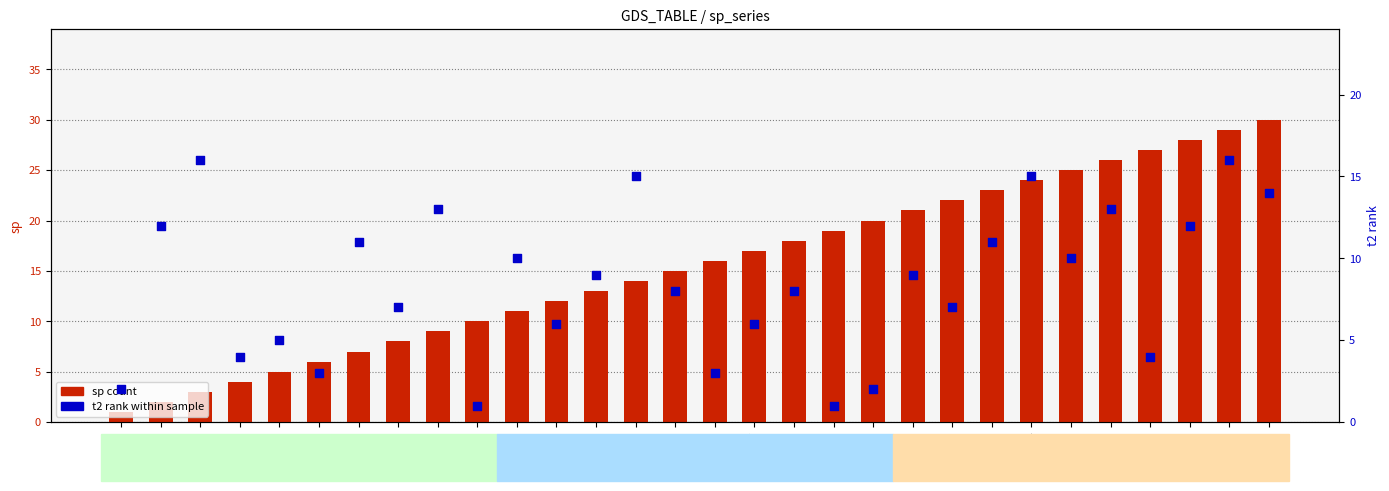

What are all the series names shown in the legend?

sp count, t2 rank